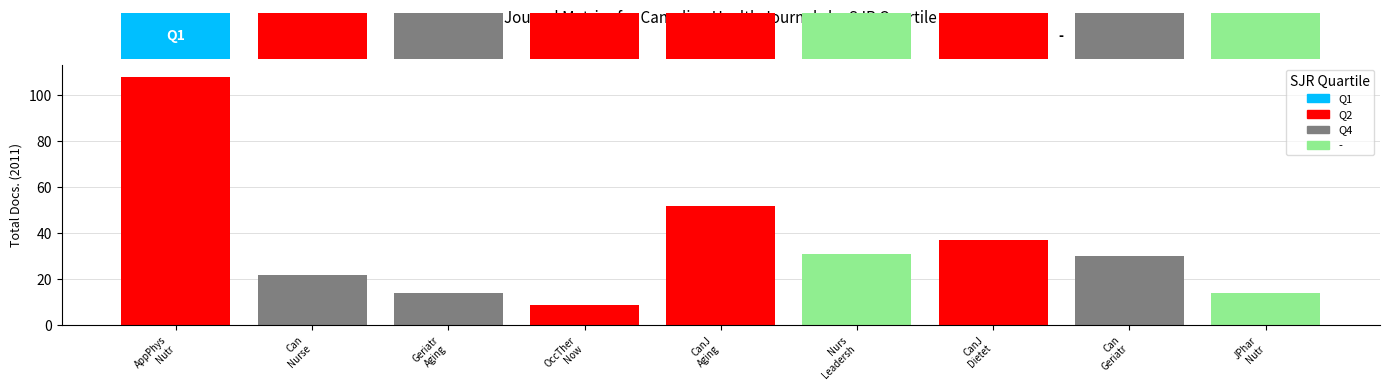

What is the difference between the values at OccTher
Now and Nurs
Leadersh?

22